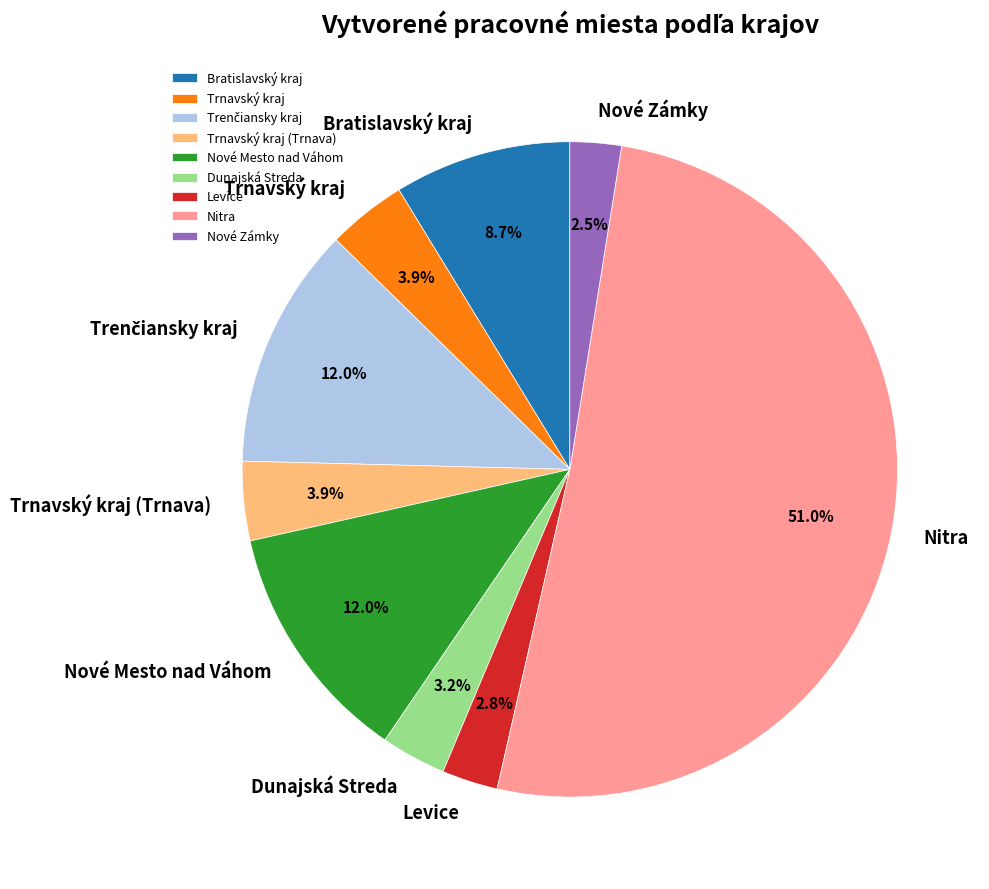

Which category has the biggest portion of the pie?

Nitra